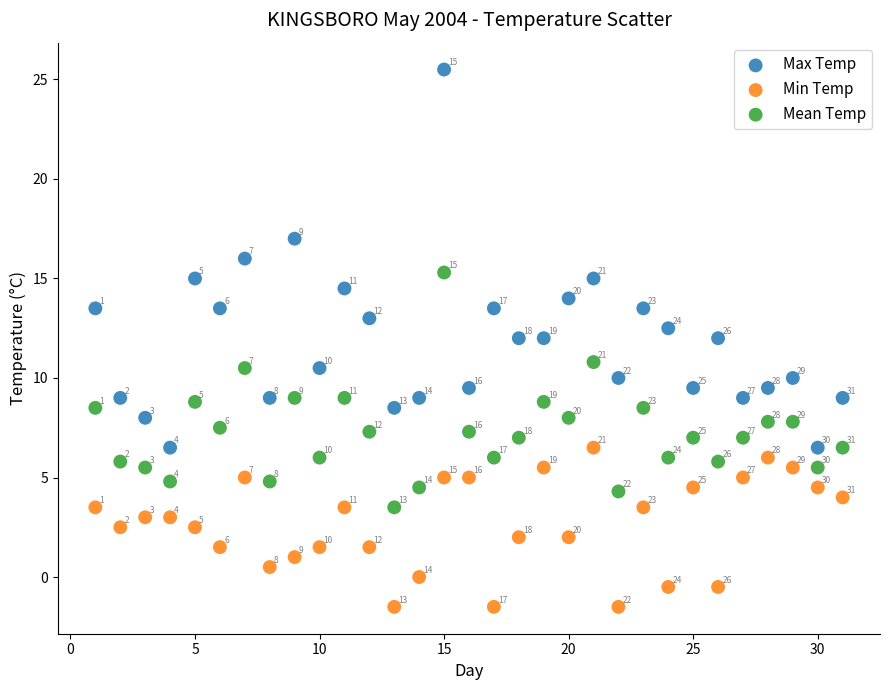

What are all the series names shown in the legend?

Max Temp, Min Temp, Mean Temp